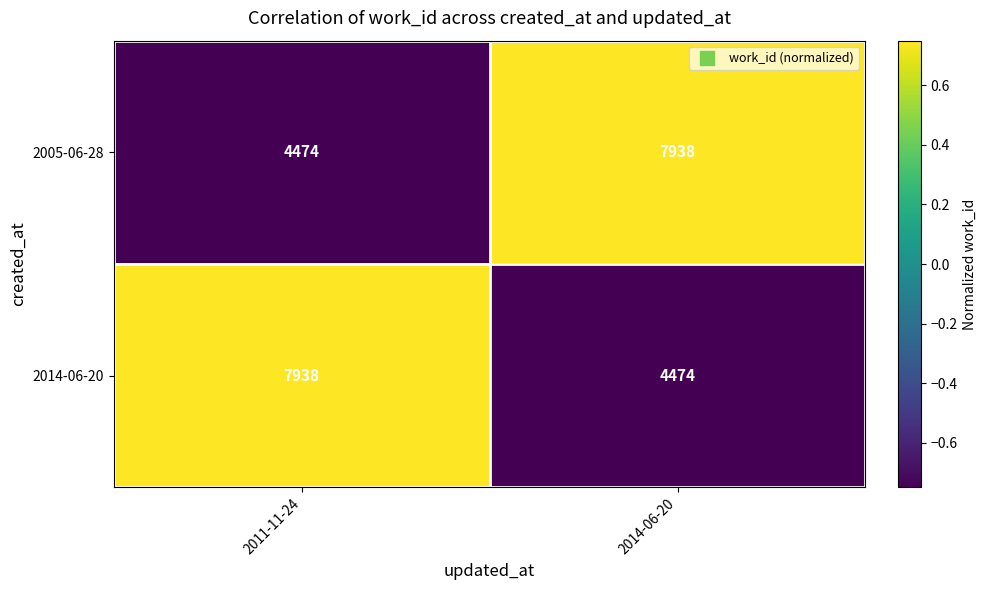

How many categories are shown in the chart?

2